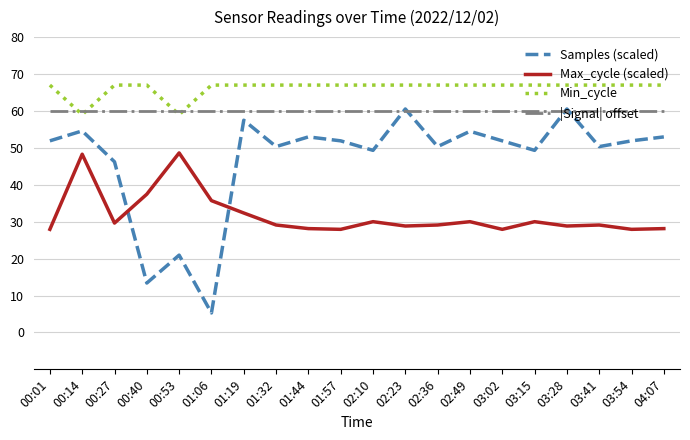

In Max_cycle (scaled), how many points are higher than both neighbors (excluding endpoints)?

6